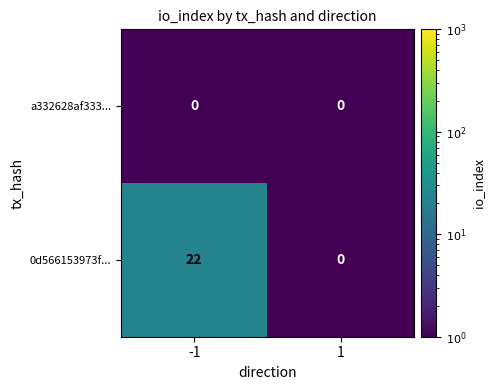

Reading left to right, what are all the values shown in this chart?

a332628af333...: -1=0	1=0
0d566153973f...: -1=22	1=0